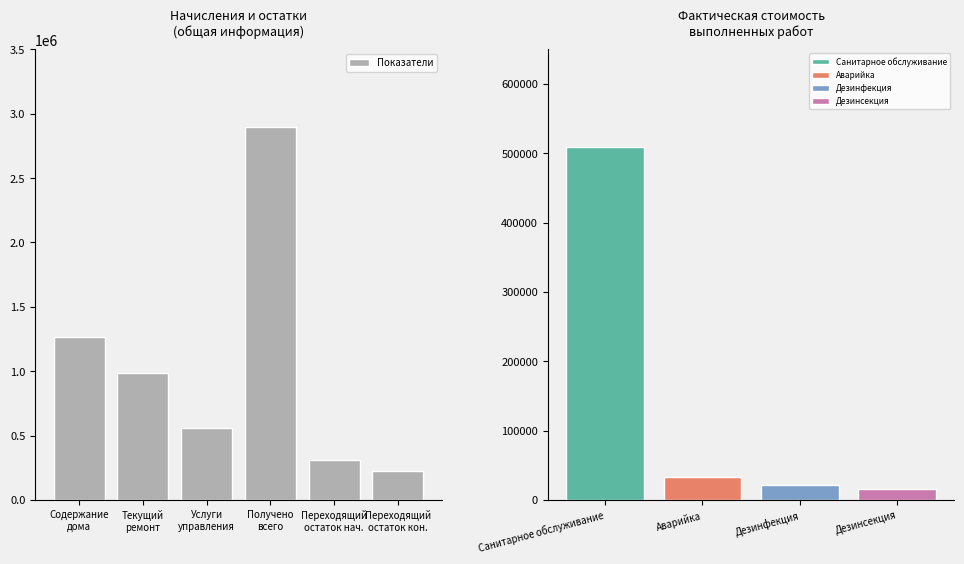

Where does the data first go above 983016?

Содержание
дома